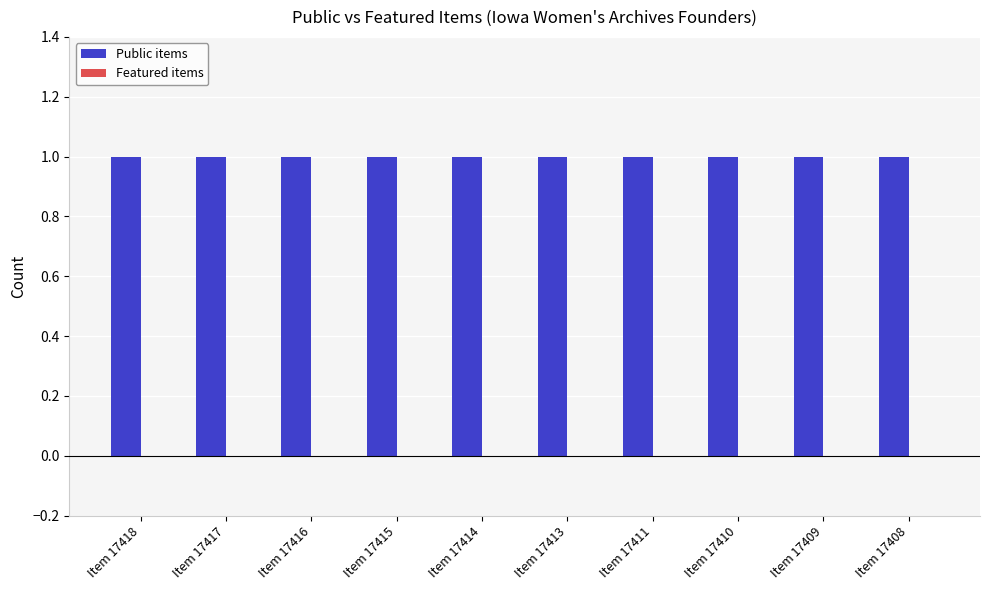

Are the bars horizontal?

No